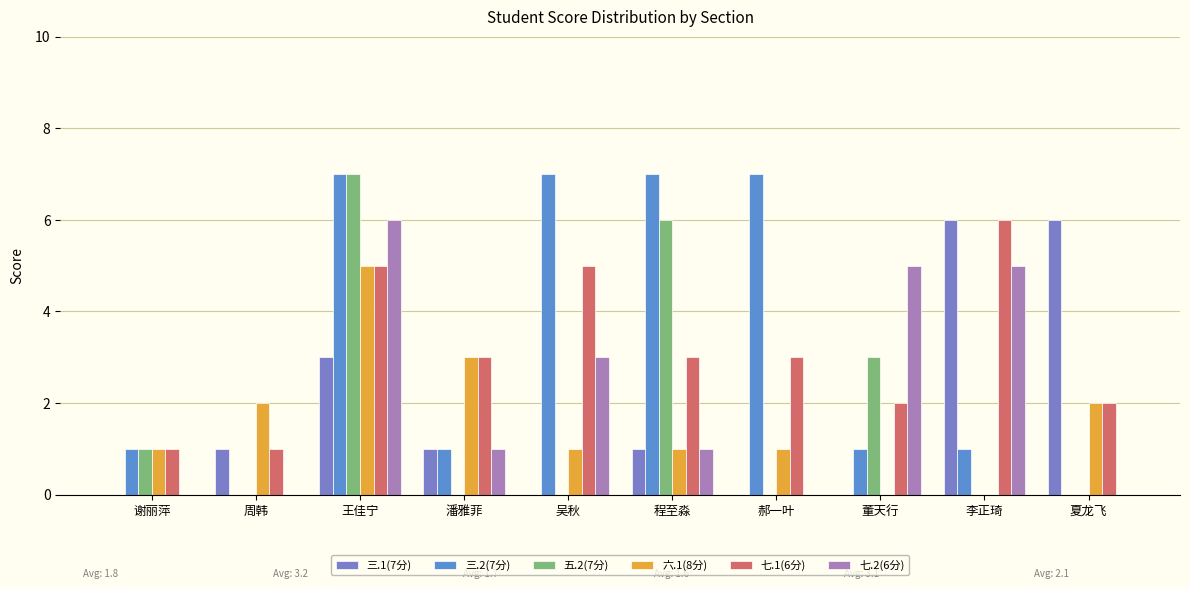

How many groups of bars are there?

10